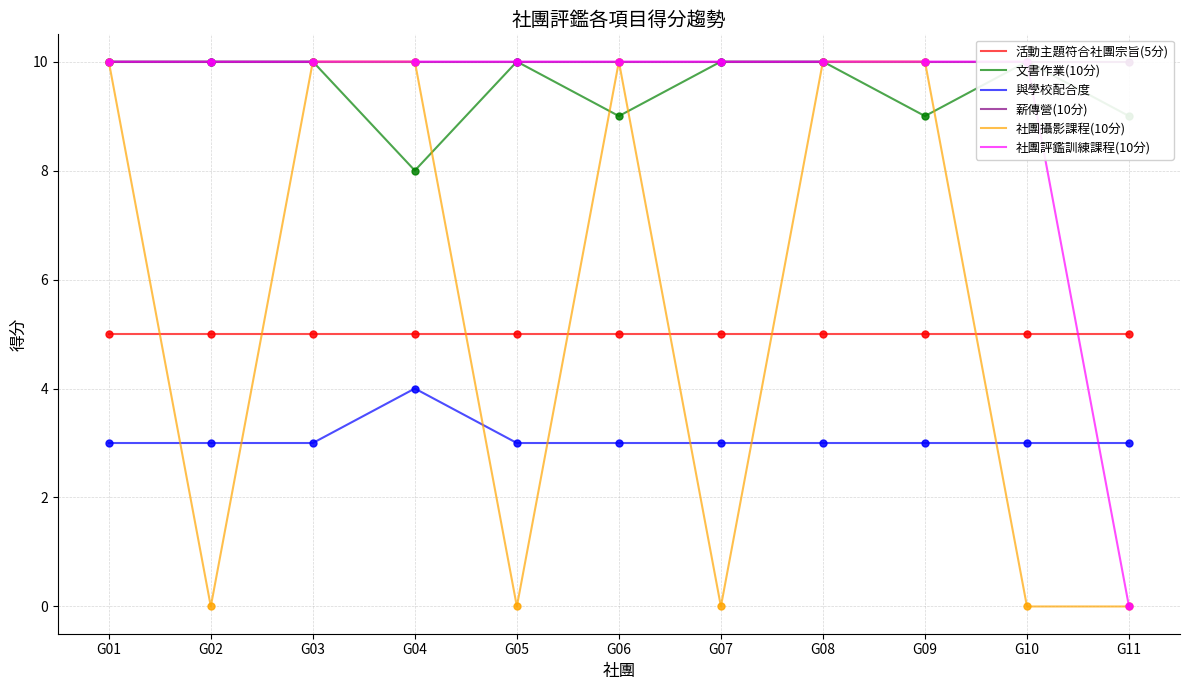

How many intersections are there between 活動主題符合社團宗旨(5分) and 社團評鑑訓練課程(10分)?

1